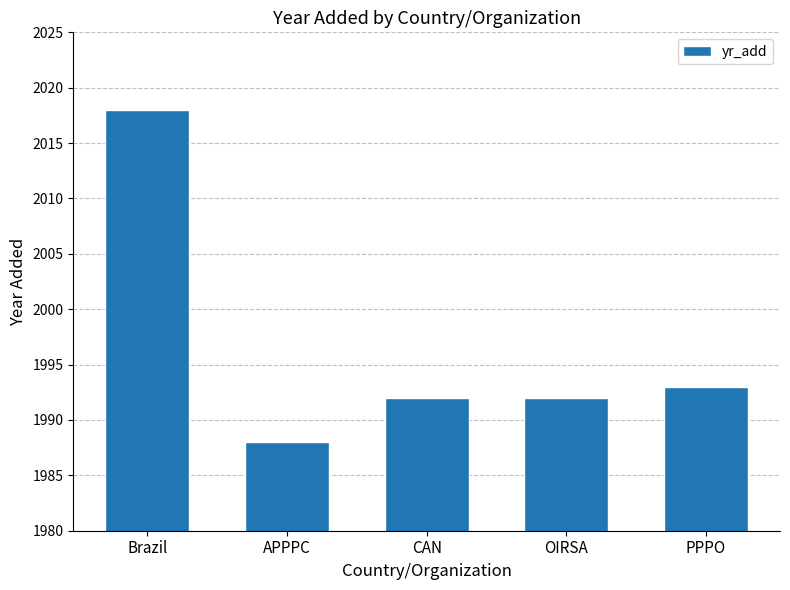

Reading right to left, extract all data points from this chart.

1993	1992	1992	1988	2018